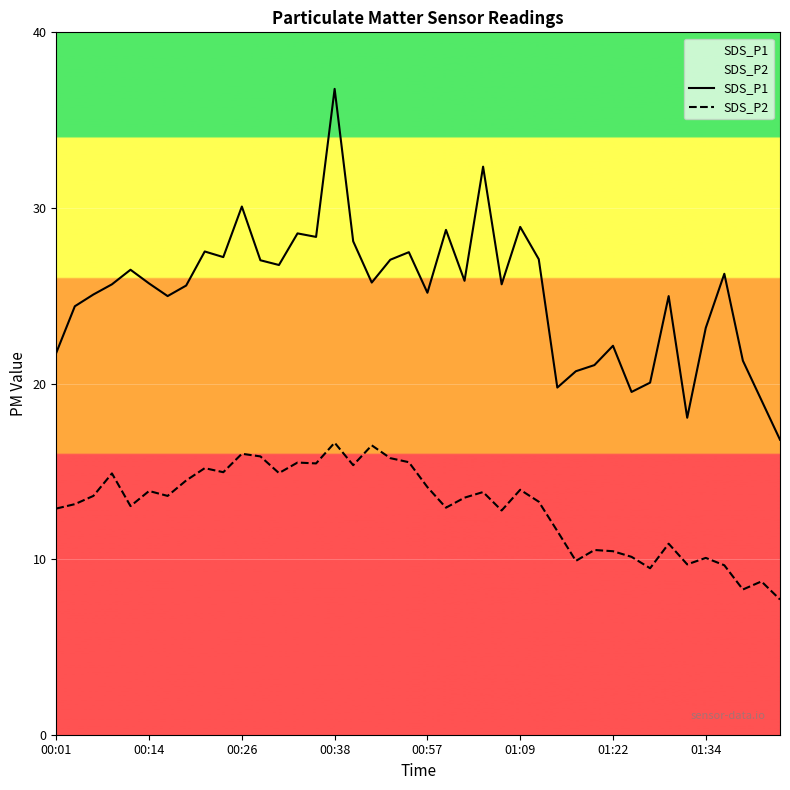

What is the average value of the SDS_P1 series?

25.2